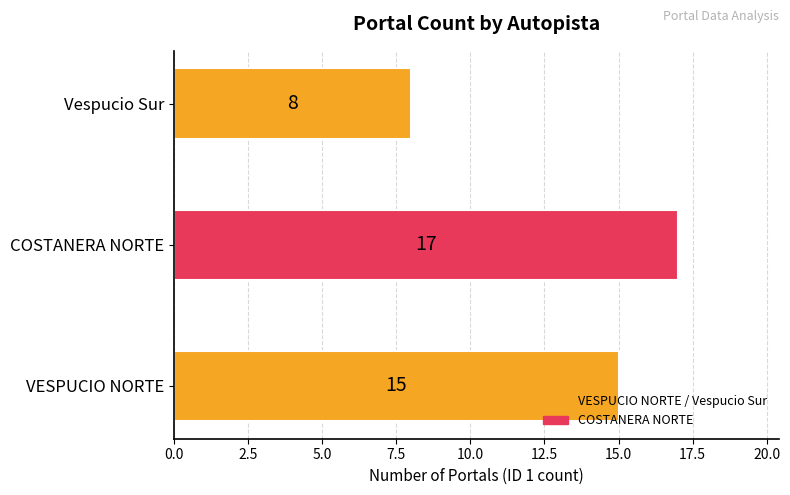

How many data points does each series have?

3